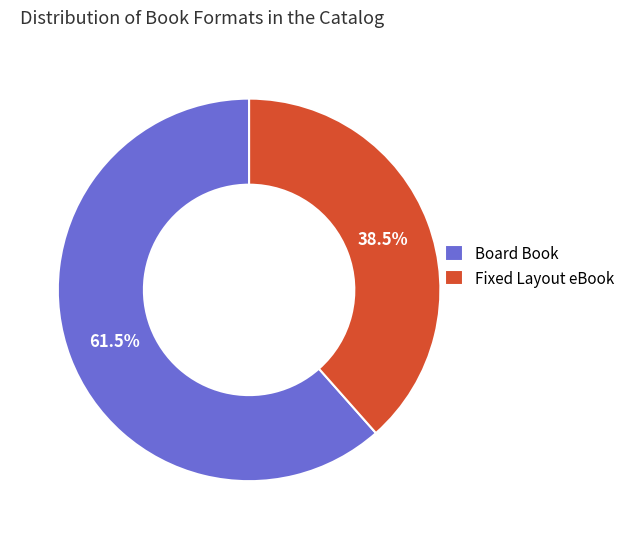

What portion of the pie excludes Fixed Layout eBook?

61.5%